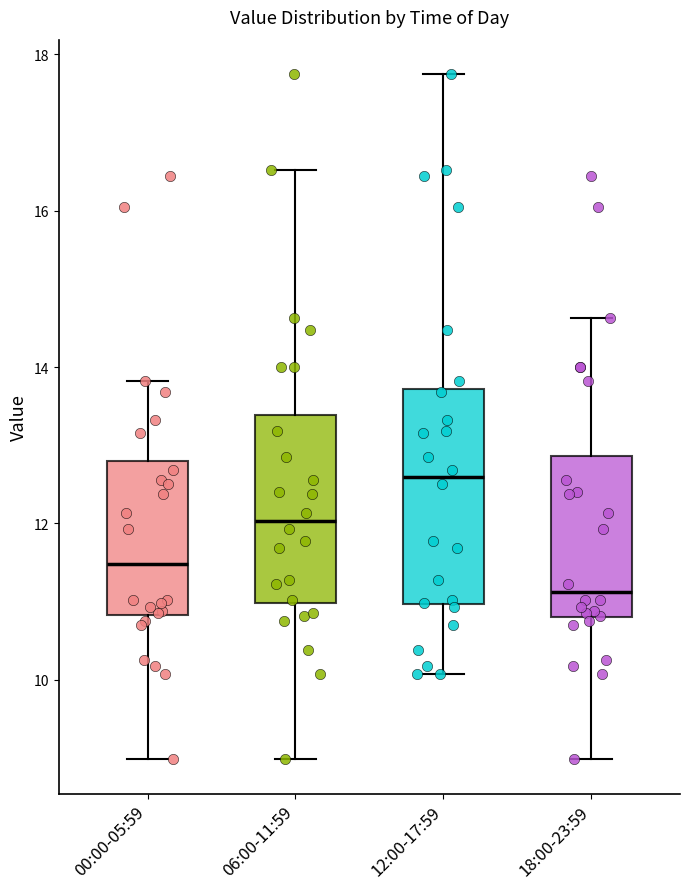

Where is the upper edge of the box for 00:00-05:59 on the y-axis? The values are not printed on the chart, so give them approximately, as read against the axis.

12.8